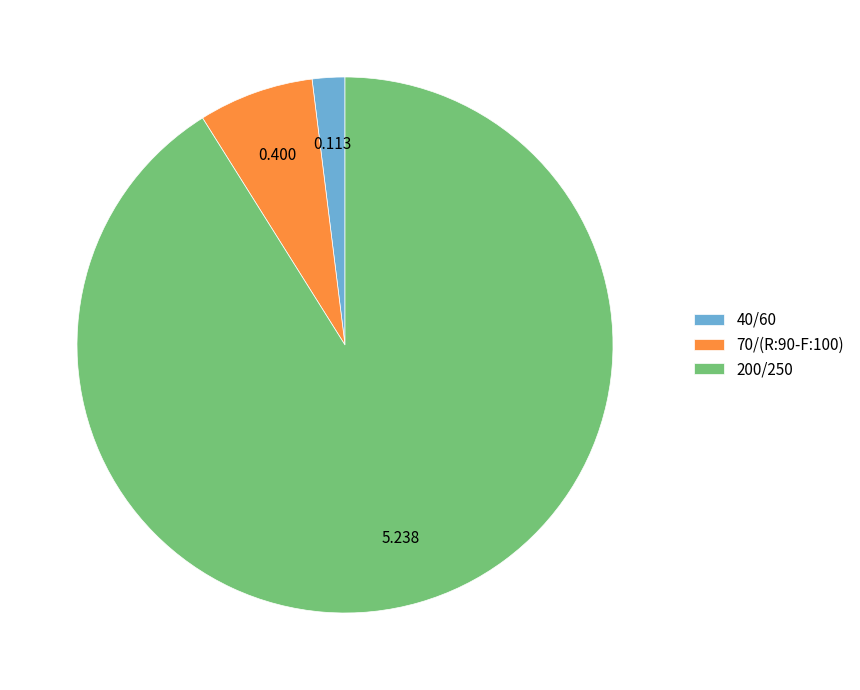

Which slice is the largest?

200/250